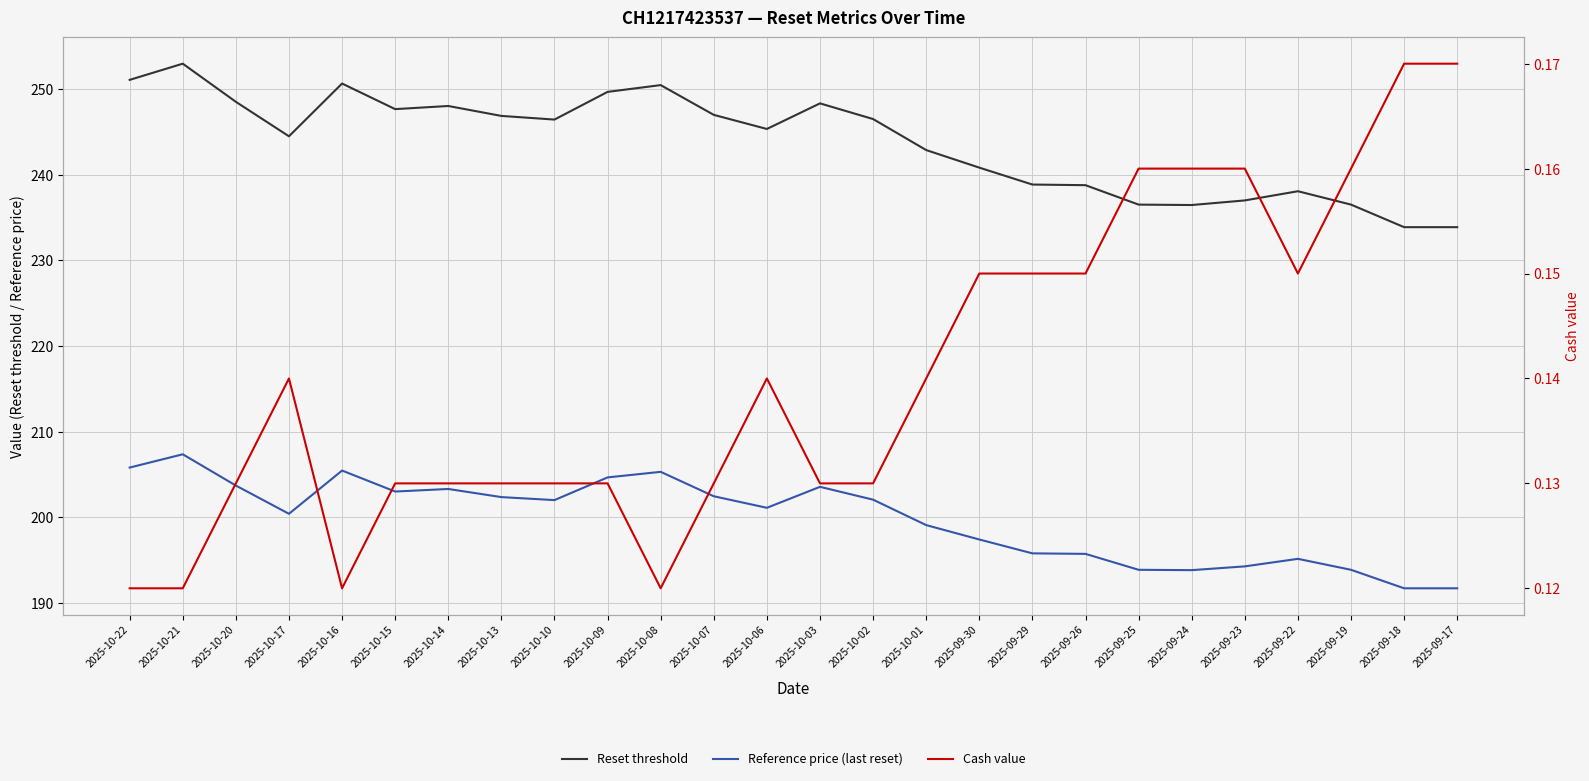

The Reference price (last reset) series shows 203.7 at 2025-10-20. True or false?

True